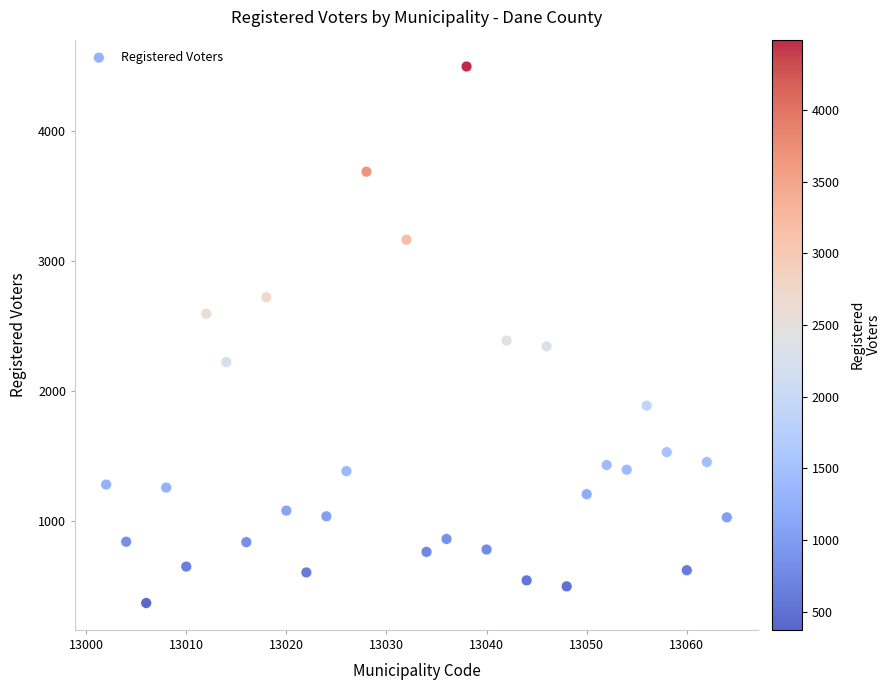

What is the range of X values (max minus min)?

62